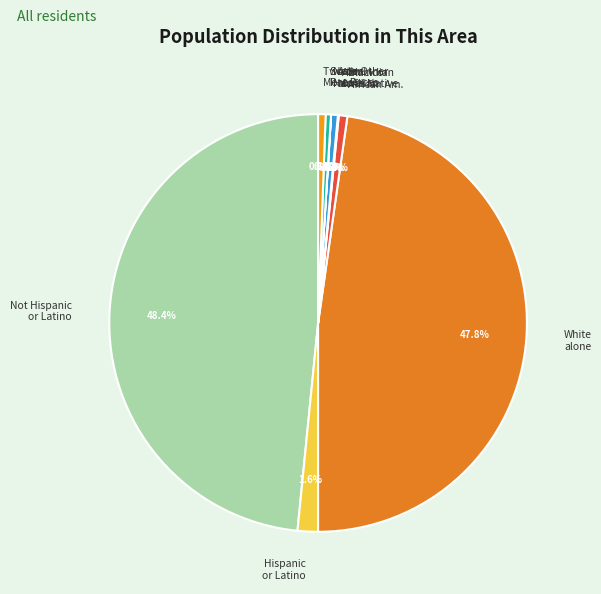

Which category has the biggest portion of the pie?

Not Hispanic or Latino